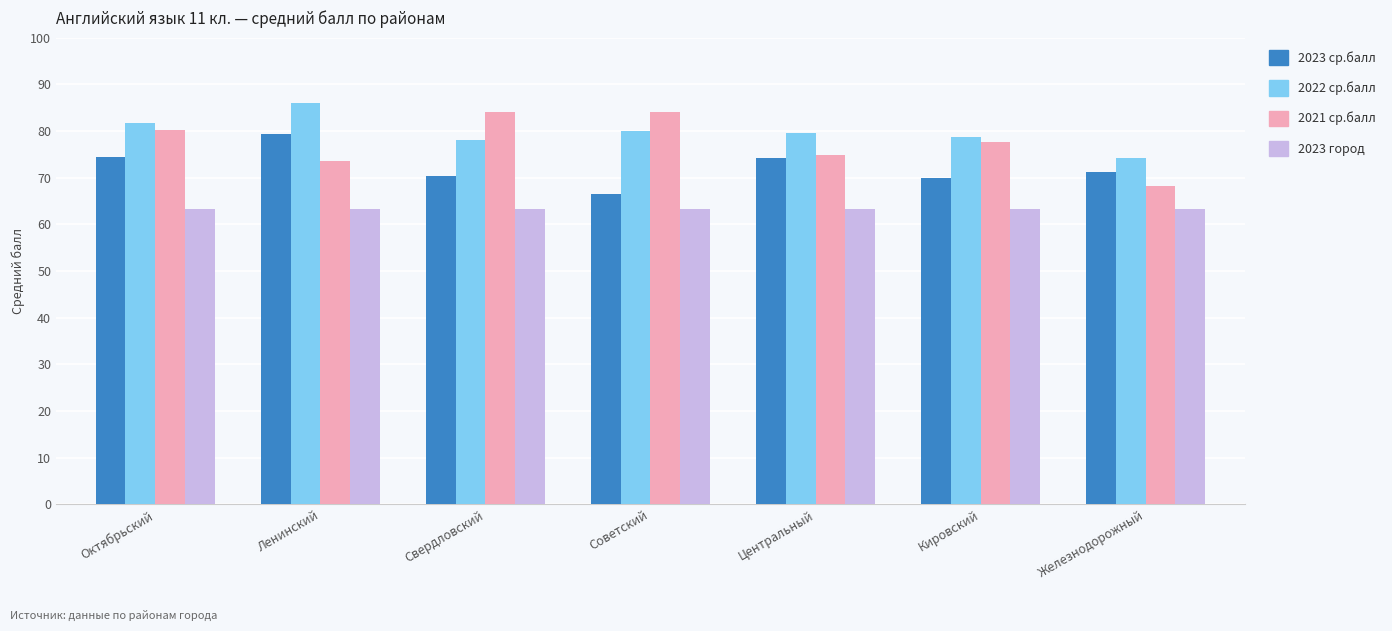

Which series has the widest spread of values?

2021 ср.балл